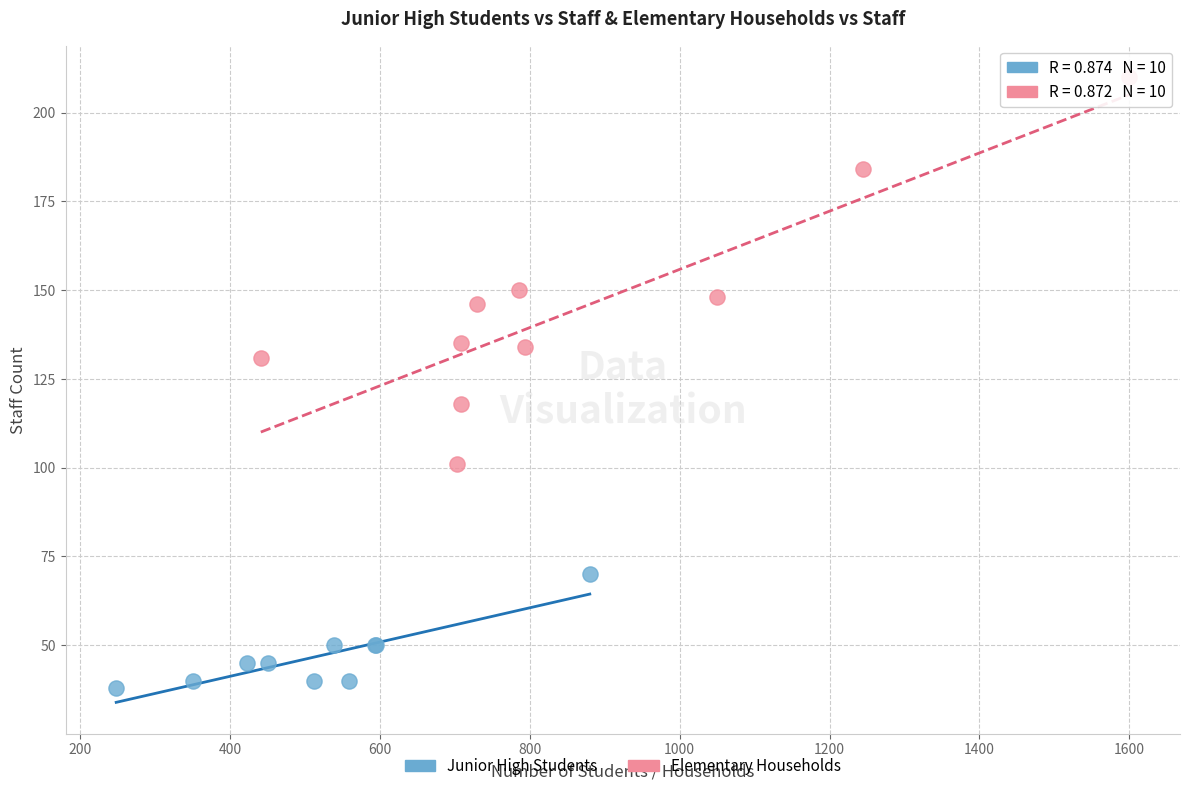

Which series contains the lowest Y value?

Junior High Students